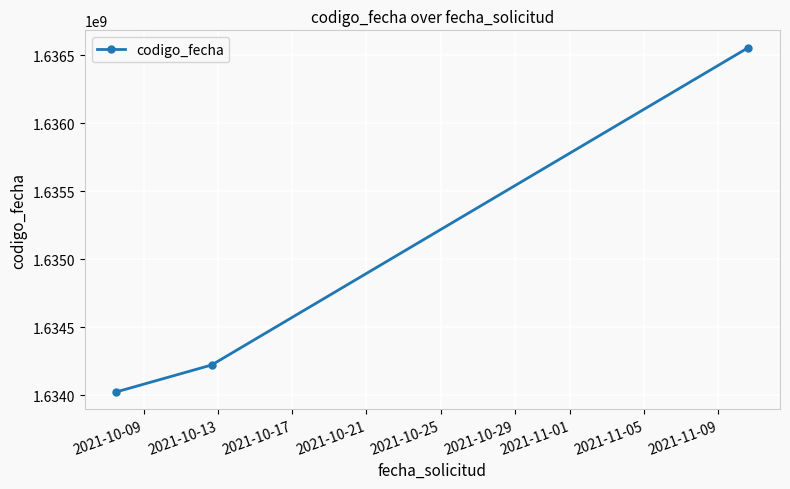

Reading right to left, transcribe all the data shown in this chart.

1636556636	1634221820	1634023827